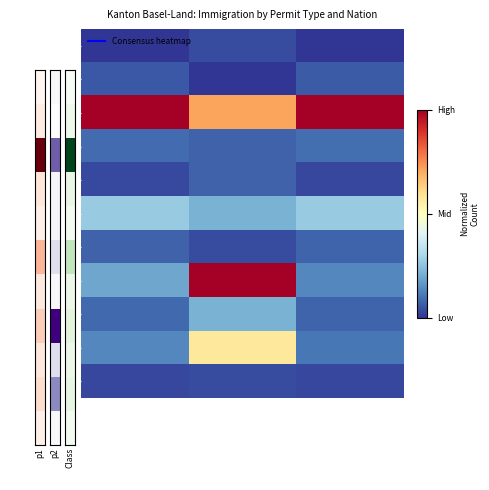

Which series has the largest range (max minus min)?

Polen